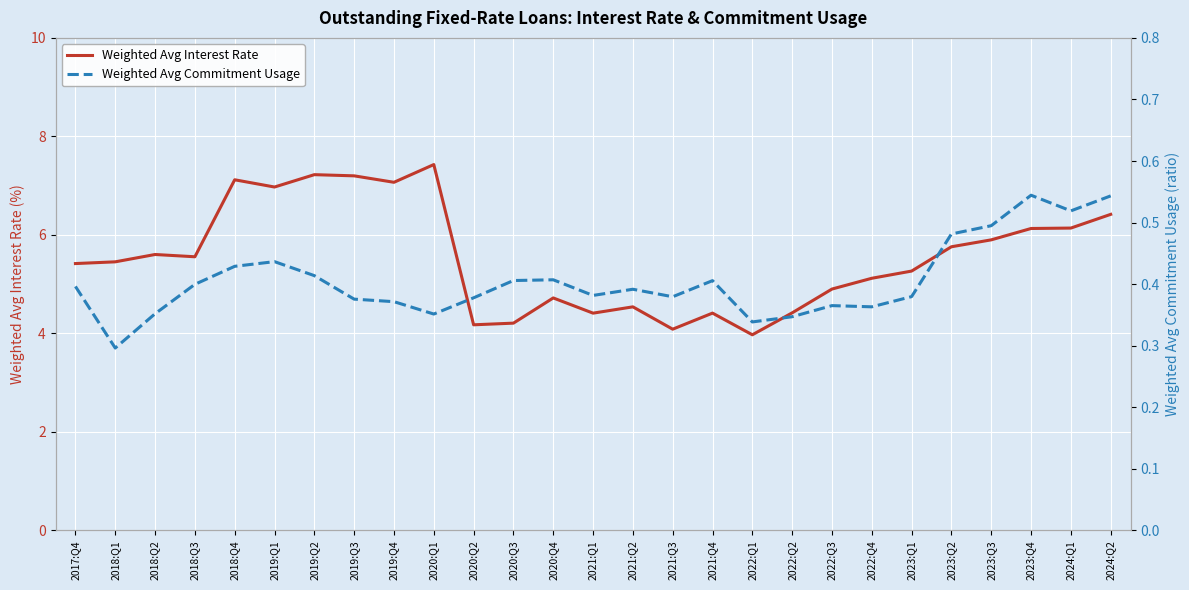

At 2023:Q3, list the series in order from smallest to largest.

Weighted Avg Commitment Usage, Weighted Avg Interest Rate